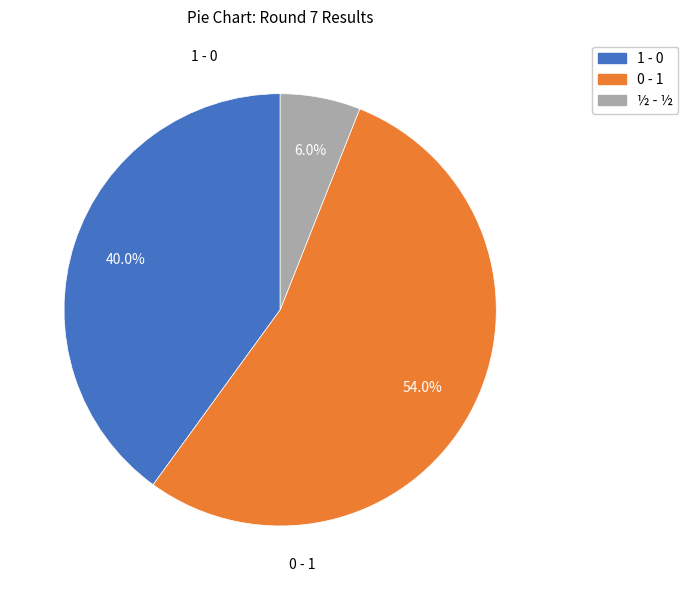

To the nearest percent, what percentage of the pie is ½ - ½?

6%